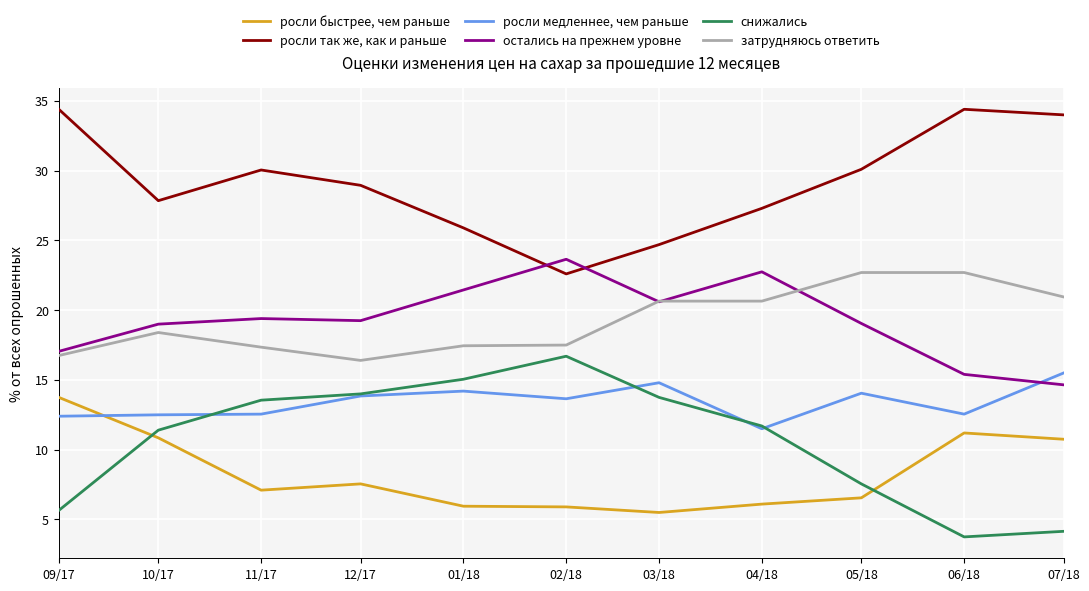

Rank the series by their maximum value, from lowest to highest.

росли быстрее, чем раньше, росли медленнее, чем раньше, снижались, затрудняюсь ответить, остались на прежнем уровне, росли так же, как и раньше